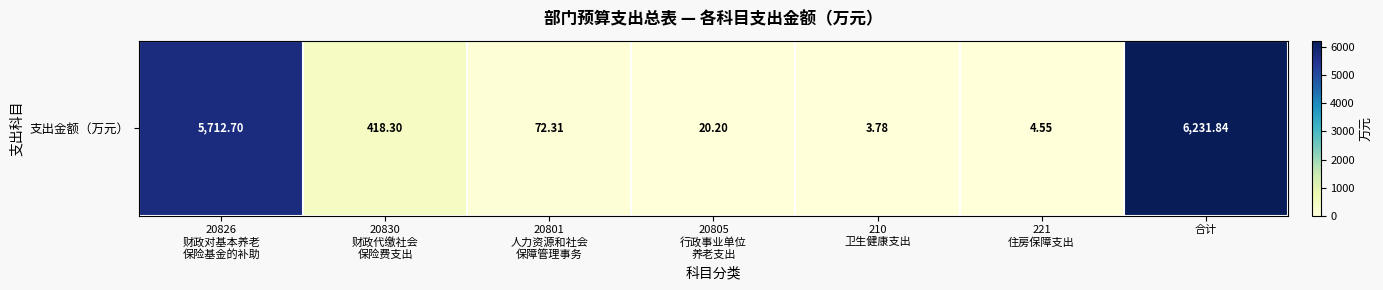

Is it true that the value at 221
住房保障支出 is 2.7?

False